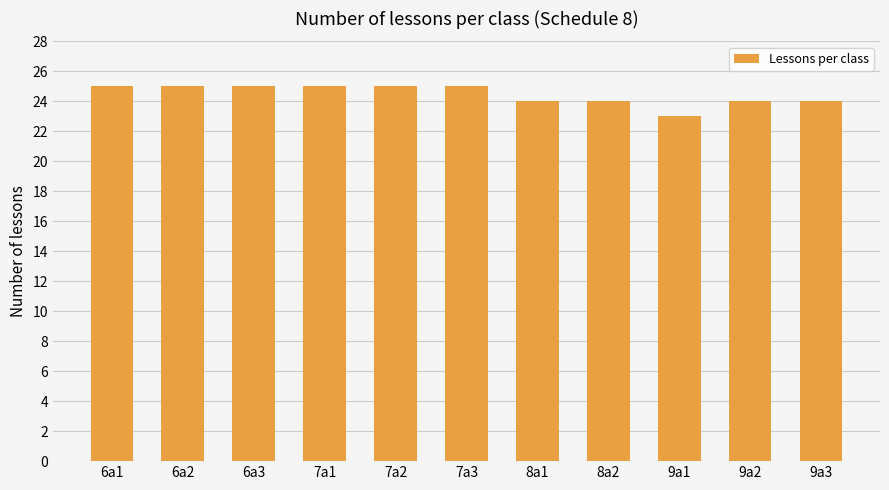

What position from the right is 8a1?

5